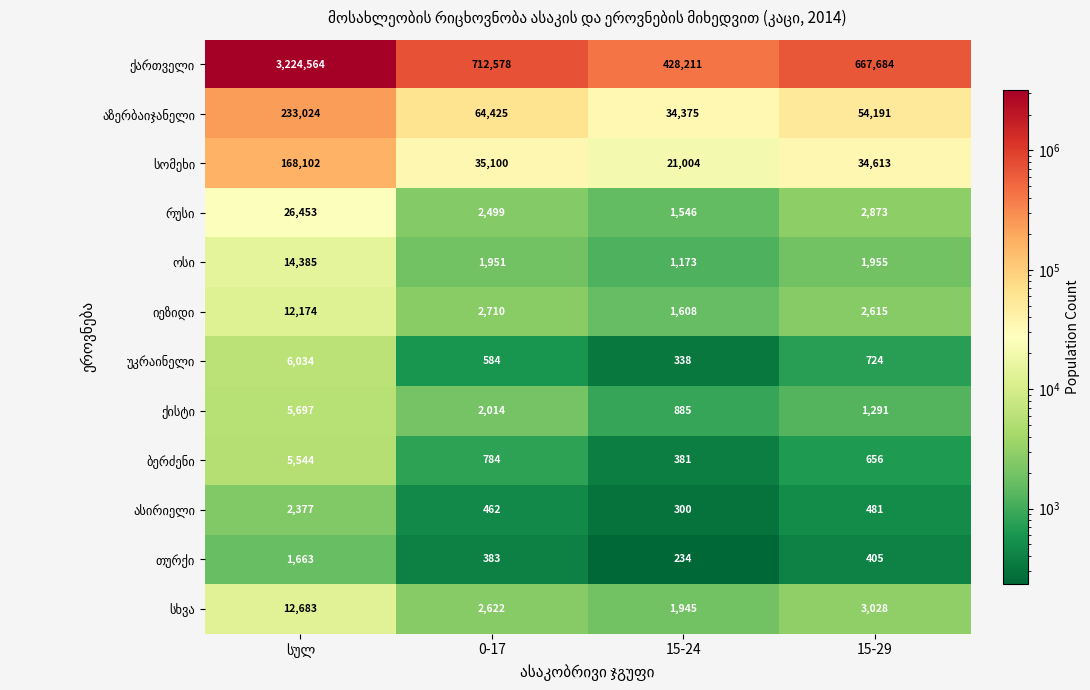

What is the spread (max minus min) of values at 15-24?

427977